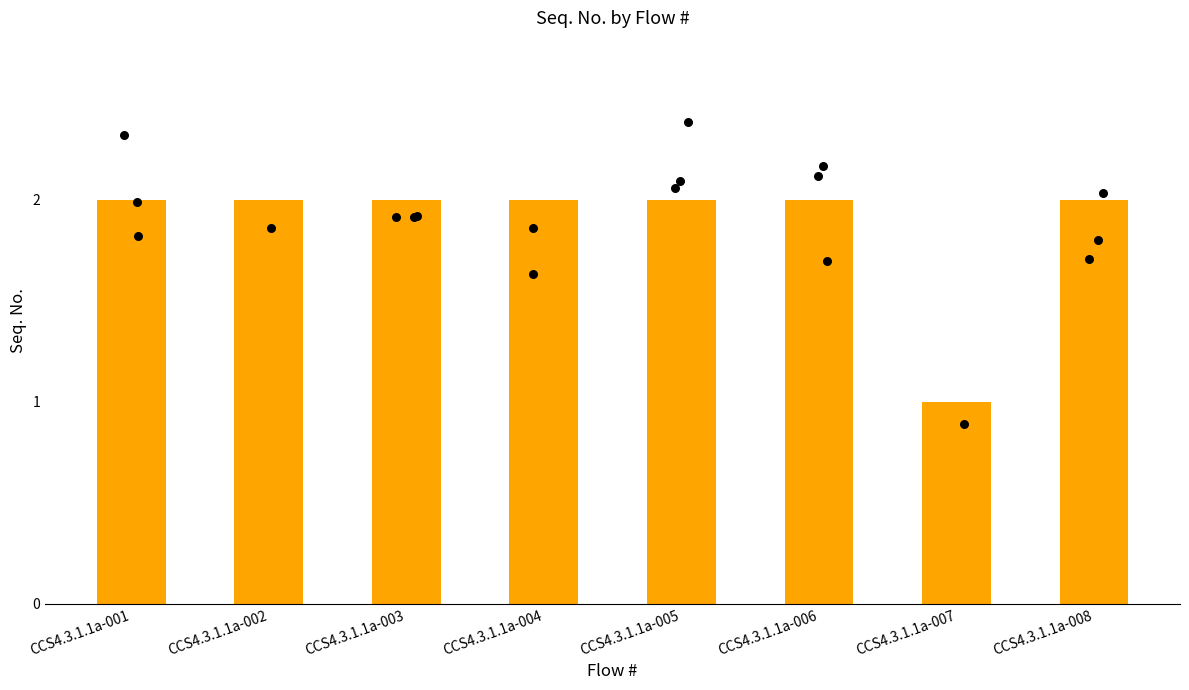

Approximately how many times larger is the value at CCS4.3.1.1a-002 compared to CCS4.3.1.1a-006?

1.0